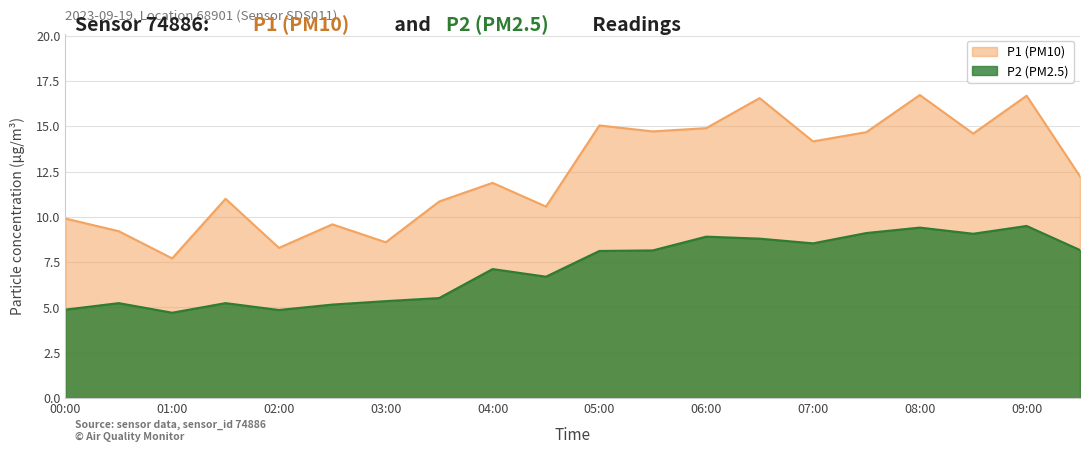

Rank the series by their average value, from highest to lowest.

P1 (PM10), P2 (PM2.5)